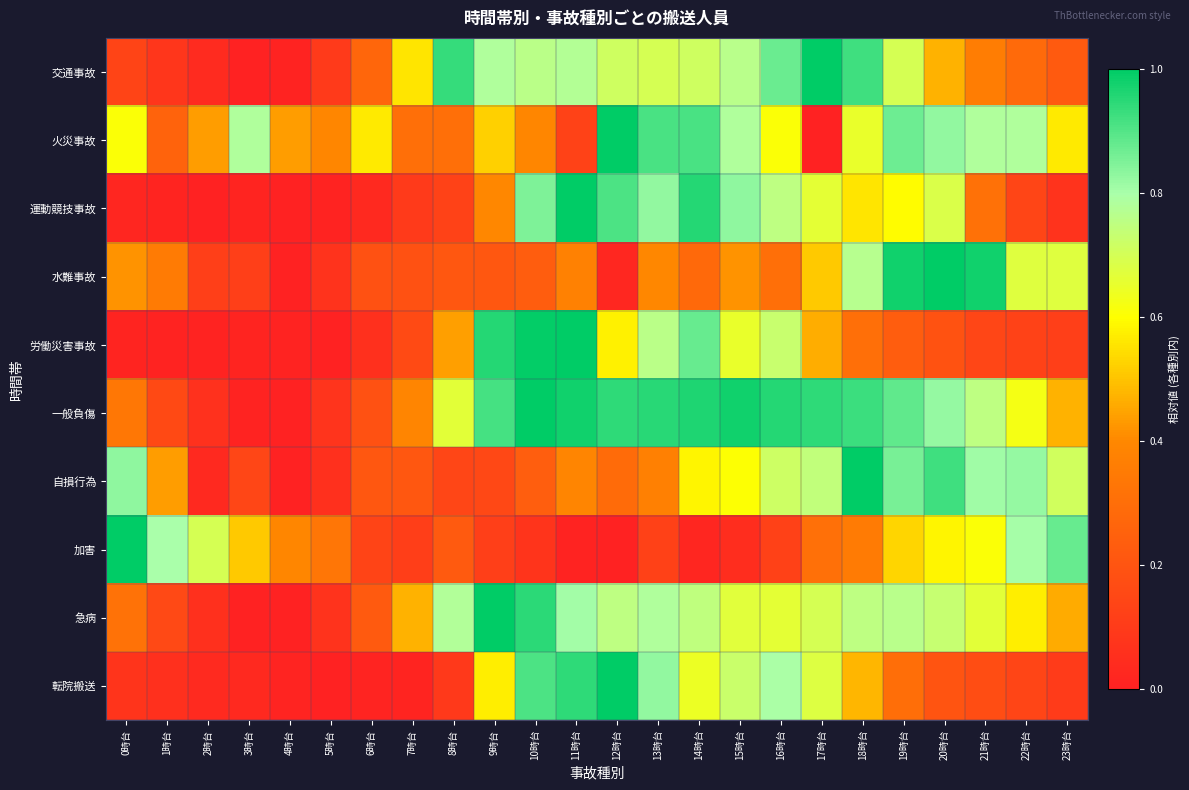

Reading left to right, list all the values displayed in this chart.

交通事故: 0時台=0.1	1時台=0.1	2時台=0.0	3時台=0.0	4時台=0.0	5時台=0.1	6時台=0.3	7時台=0.6	8時台=0.9	9時台=0.8	10時台=0.8	11時台=0.8	12時台=0.7	13時台=0.7	14時台=0.7	15時台=0.8	16時台=0.9	17時台=1.0	18時台=0.9	19時台=0.7	20時台=0.5	21時台=0.4	22時台=0.3	23時台=0.2
火災事故: 0時台=0.6	1時台=0.3	2時台=0.4	3時台=0.8	4時台=0.4	5時台=0.4	6時台=0.6	7時台=0.3	8時台=0.3	9時台=0.5	10時台=0.4	11時台=0.1	12時台=1.0	13時台=0.9	14時台=0.9	15時台=0.8	16時台=0.6	17時台=0.0	18時台=0.7	19時台=0.9	20時台=0.8	21時台=0.8	22時台=0.8	23時台=0.6
運動競技事故: 0時台=0.0	1時台=0.0	2時台=0.0	3時台=0.0	4時台=0.0	5時台=0.0	6時台=0.0	7時台=0.1	8時台=0.1	9時台=0.4	10時台=0.8	11時台=1.0	12時台=0.9	13時台=0.8	14時台=1.0	15時台=0.8	16時台=0.8	17時台=0.7	18時台=0.6	19時台=0.6	20時台=0.7	21時台=0.3	22時台=0.1	23時台=0.1
水難事故: 0時台=0.4	1時台=0.3	2時台=0.1	3時台=0.1	4時台=0.0	5時台=0.1	6時台=0.2	7時台=0.2	8時台=0.2	9時台=0.2	10時台=0.2	11時台=0.4	12時台=0.0	13時台=0.4	14時台=0.3	15時台=0.4	16時台=0.3	17時台=0.5	18時台=0.8	19時台=1.0	20時台=1.0	21時台=1.0	22時台=0.7	23時台=0.7
労働災害事故: 0時台=0.0	1時台=0.0	2時台=0.0	3時台=0.0	4時台=0.0	5時台=0.0	6時台=0.1	7時台=0.2	8時台=0.4	9時台=1.0	10時台=1.0	11時台=1.0	12時台=0.6	13時台=0.8	14時台=0.9	15時台=0.6	16時台=0.7	17時台=0.5	18時台=0.3	19時台=0.2	20時台=0.2	21時台=0.1	22時台=0.1	23時台=0.1
一般負傷: 0時台=0.3	1時台=0.2	2時台=0.1	3時台=0.0	4時台=0.0	5時台=0.1	6時台=0.2	7時台=0.4	8時台=0.7	9時台=0.9	10時台=1.0	11時台=1.0	12時台=0.9	13時台=1.0	14時台=1.0	15時台=1.0	16時台=1.0	17時台=0.9	18時台=0.9	19時台=0.9	20時台=0.8	21時台=0.8	22時台=0.6	23時台=0.5
自損行為: 0時台=0.8	1時台=0.4	2時台=0.0	3時台=0.1	4時台=0.0	5時台=0.1	6時台=0.2	7時台=0.2	8時台=0.1	9時台=0.2	10時台=0.2	11時台=0.4	12時台=0.3	13時台=0.4	14時台=0.6	15時台=0.6	16時台=0.7	17時台=0.7	18時台=1.0	19時台=0.9	20時台=0.9	21時台=0.8	22時台=0.8	23時台=0.7
加害: 0時台=1.0	1時台=0.8	2時台=0.7	3時台=0.5	4時台=0.4	5時台=0.3	6時台=0.1	7時台=0.1	8時台=0.2	9時台=0.1	10時台=0.1	11時台=0.0	12時台=0.0	13時台=0.1	14時台=0.0	15時台=0.0	16時台=0.1	17時台=0.3	18時台=0.4	19時台=0.5	20時台=0.6	21時台=0.6	22時台=0.8	23時台=0.9
急病: 0時台=0.3	1時台=0.2	2時台=0.1	3時台=0.0	4時台=0.0	5時台=0.1	6時台=0.2	7時台=0.5	8時台=0.8	9時台=1.0	10時台=0.9	11時台=0.8	12時台=0.8	13時台=0.8	14時台=0.7	15時台=0.7	16時台=0.7	17時台=0.7	18時台=0.8	19時台=0.8	20時台=0.7	21時台=0.7	22時台=0.6	23時台=0.5
転院搬送: 0時台=0.1	1時台=0.1	2時台=0.0	3時台=0.0	4時台=0.0	5時台=0.0	6時台=0.0	7時台=0.0	8時台=0.1	9時台=0.6	10時台=0.9	11時台=0.9	12時台=1.0	13時台=0.8	14時台=0.6	15時台=0.7	16時台=0.8	17時台=0.7	18時台=0.5	19時台=0.3	20時台=0.2	21時台=0.2	22時台=0.1	23時台=0.1